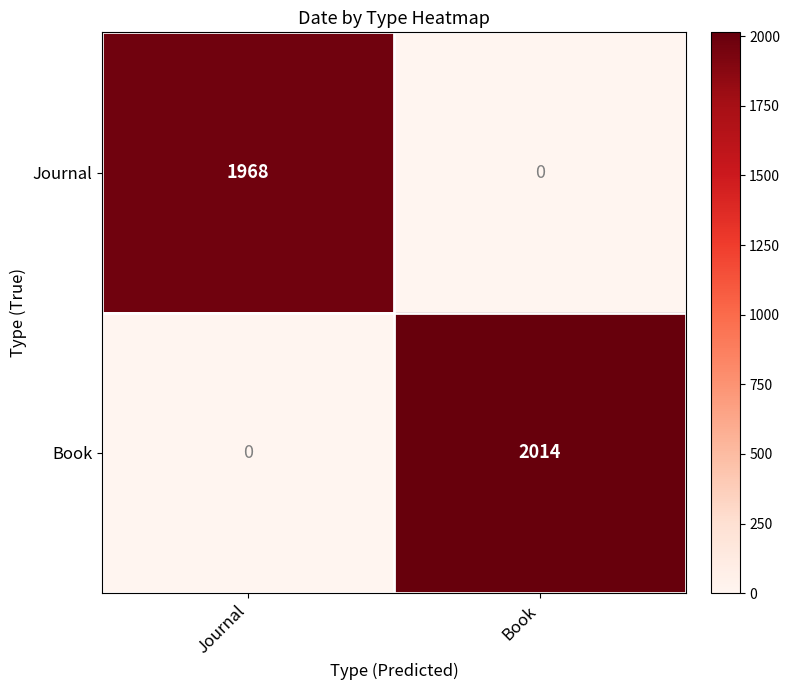

How many data points does each series have?

2